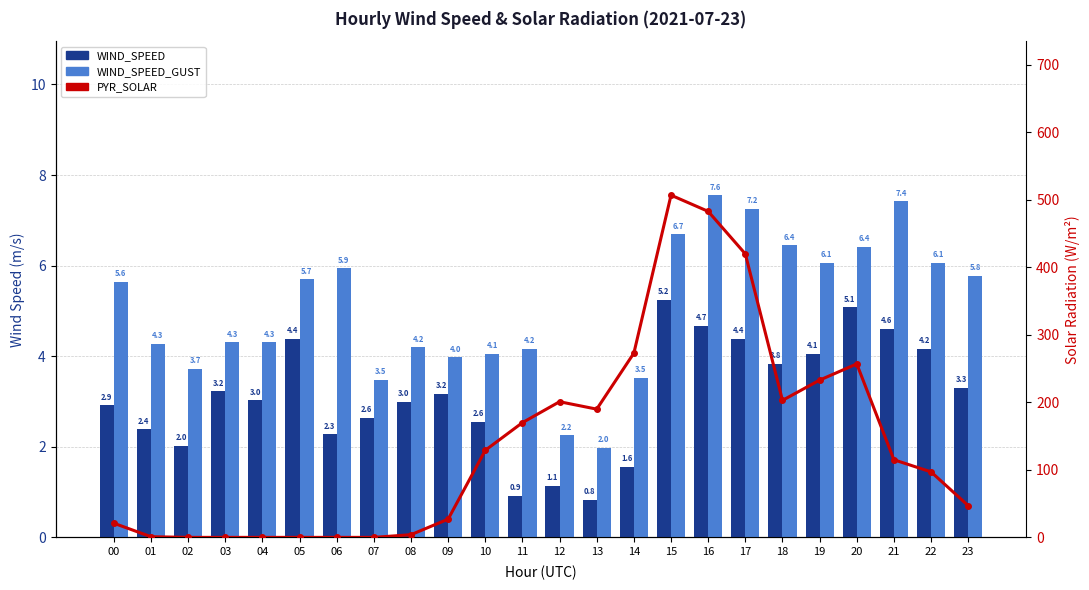

Which series changed the most between 03 and 10?

PYR_SOLAR